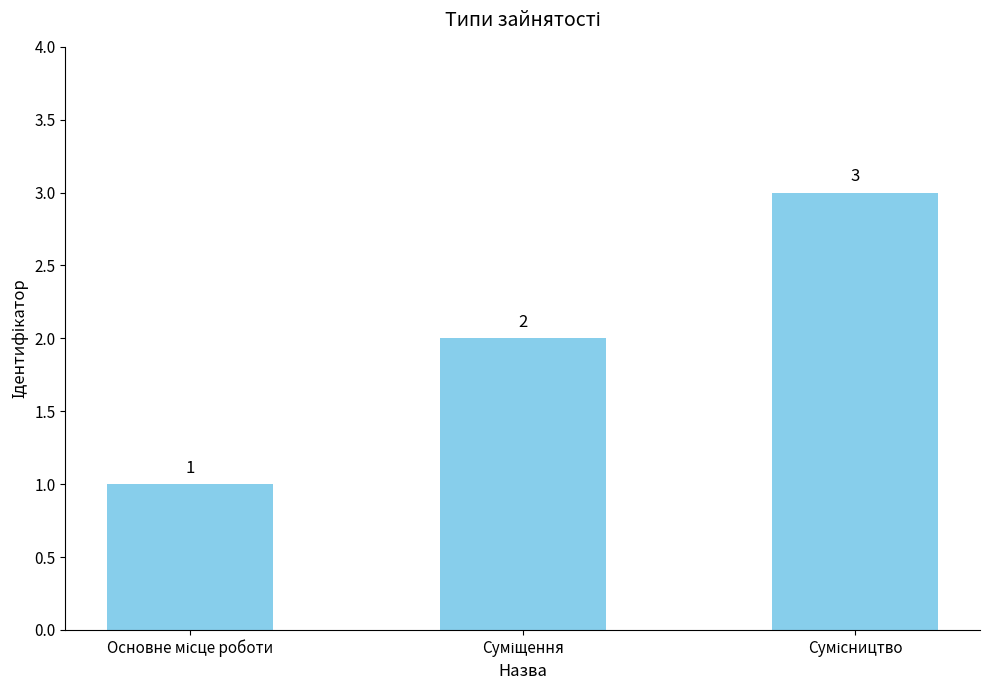

What is the value of the 1st bar from the left?

1